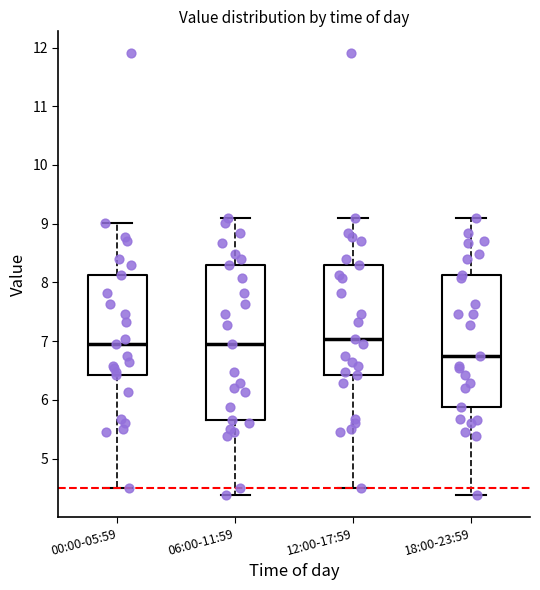

Reading left to right, transcribe this box plot: for each box, give where its median line is, the range the box spans, and where its two whiskers end, as read against the y-axis. The values are not printed on the chart, so give them approximately, as read against the axis.

00:00-05:59: median 7.0, box 6.4 to 8.1, whiskers 4.5 to 9.0
06:00-11:59: median 7.0, box 5.7 to 8.3, whiskers 4.4 to 9.1
12:00-17:59: median 7.0, box 6.4 to 8.3, whiskers 4.5 to 9.1
18:00-23:59: median 6.8, box 5.9 to 8.1, whiskers 4.4 to 9.1